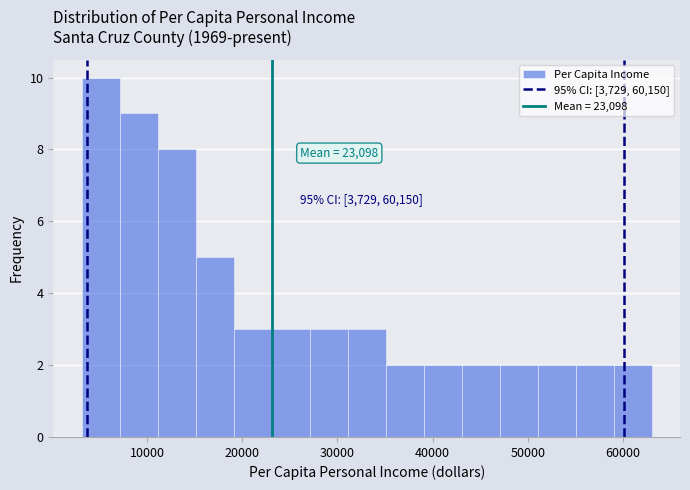

Read against the x-axis, roughly where is the centre of the tallest bar?

5000